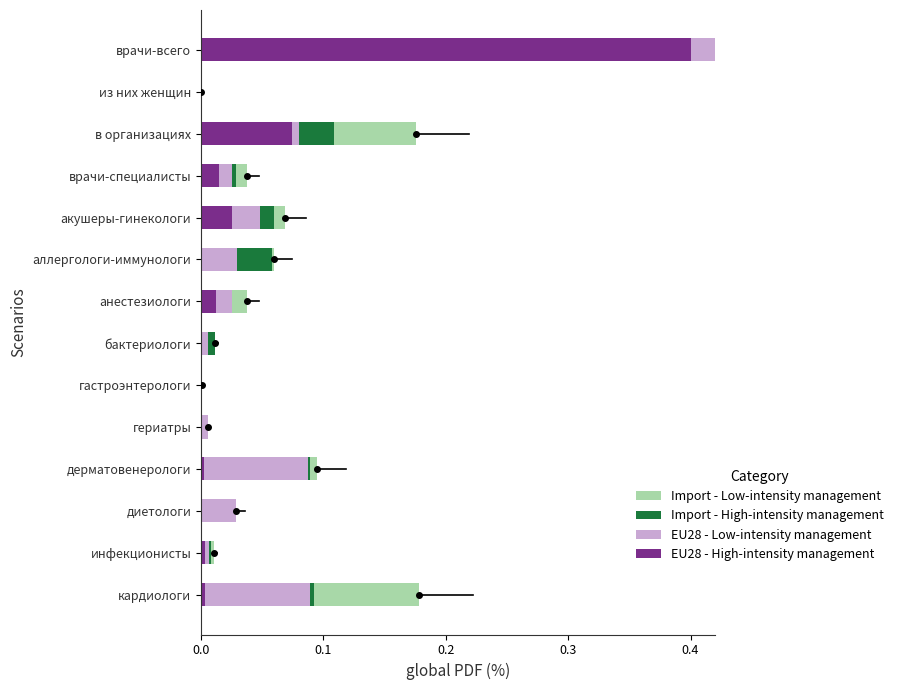

Is the value of Import - Low-intensity management at гериатры greater than the value of Import - High-intensity management at врачи-всего?

No